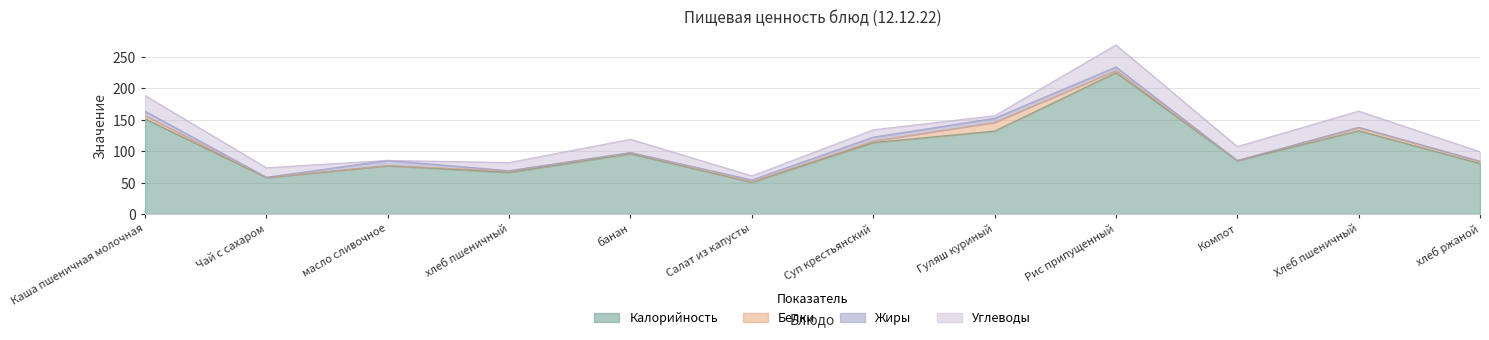

What is the label of the 12th point from the left?

хлеб ржаной